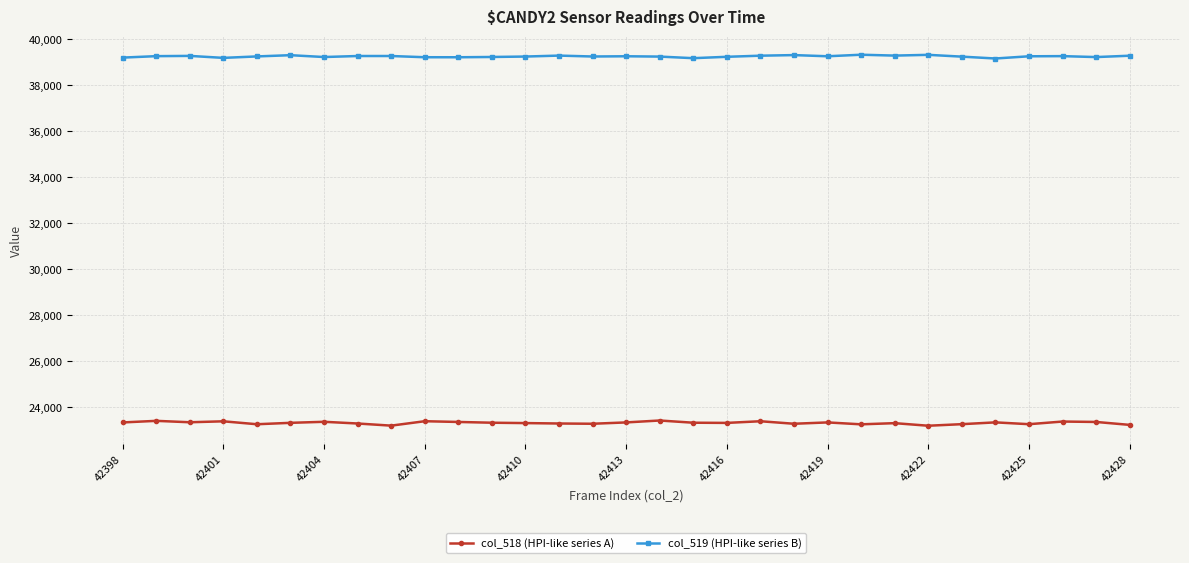

True or false: col_519 (HPI-like series B) and col_518 (HPI-like series A) cross at least once.

False